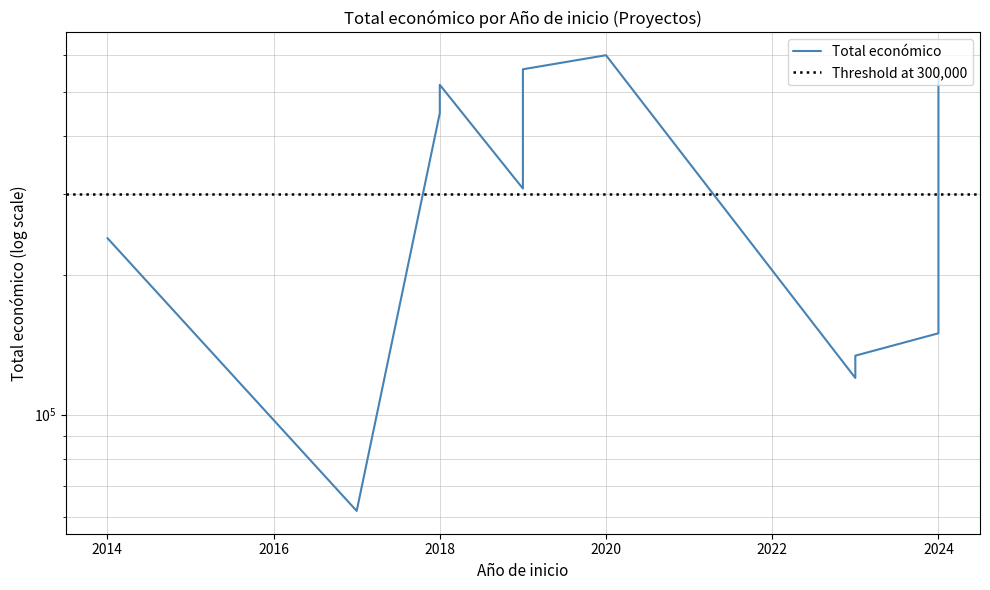

What is the average value?

352457